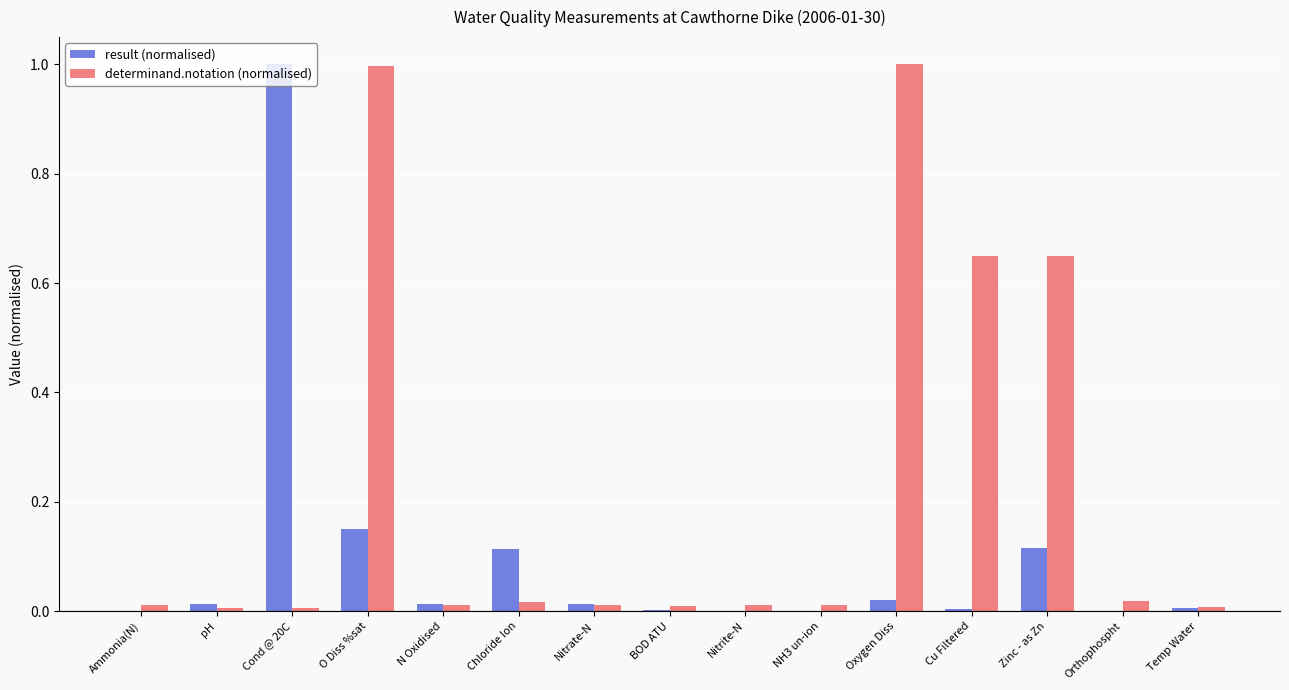

What are all the series names shown in the legend?

result (normalised), determinand.notation (normalised)